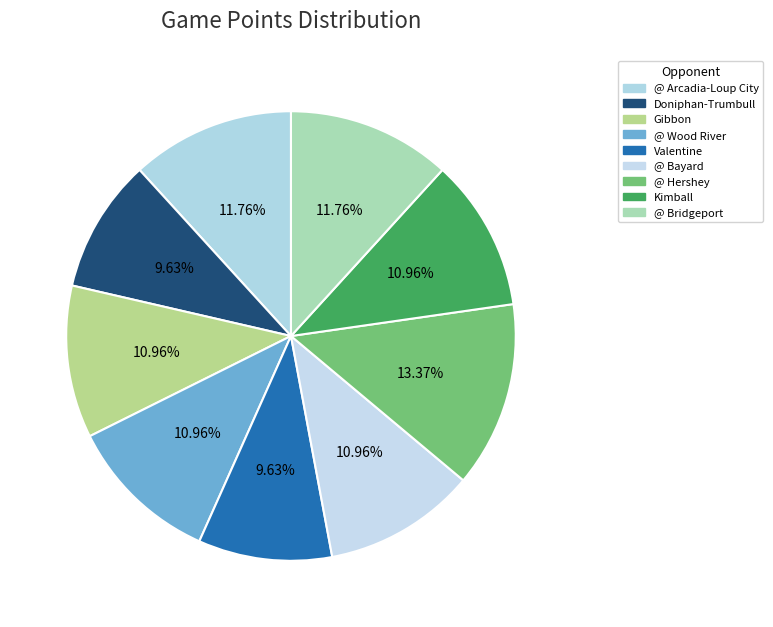

Approximately how many times larger is the value at @ Hershey compared to @ Wood River?

1.2